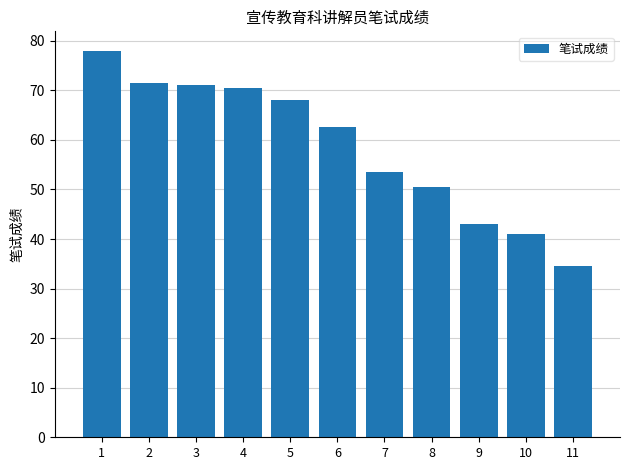

True or false: the data shows 70.5 at 4.

True